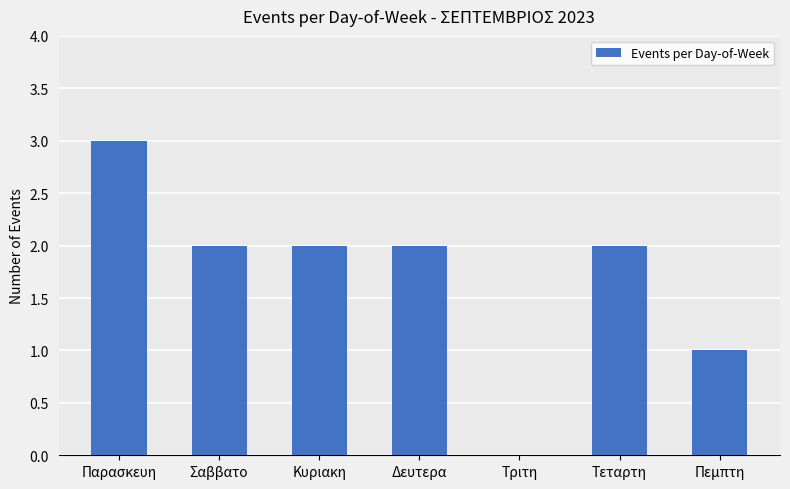

Which has a higher value, Κυριακη or Παρασκευη?

Παρασκευη